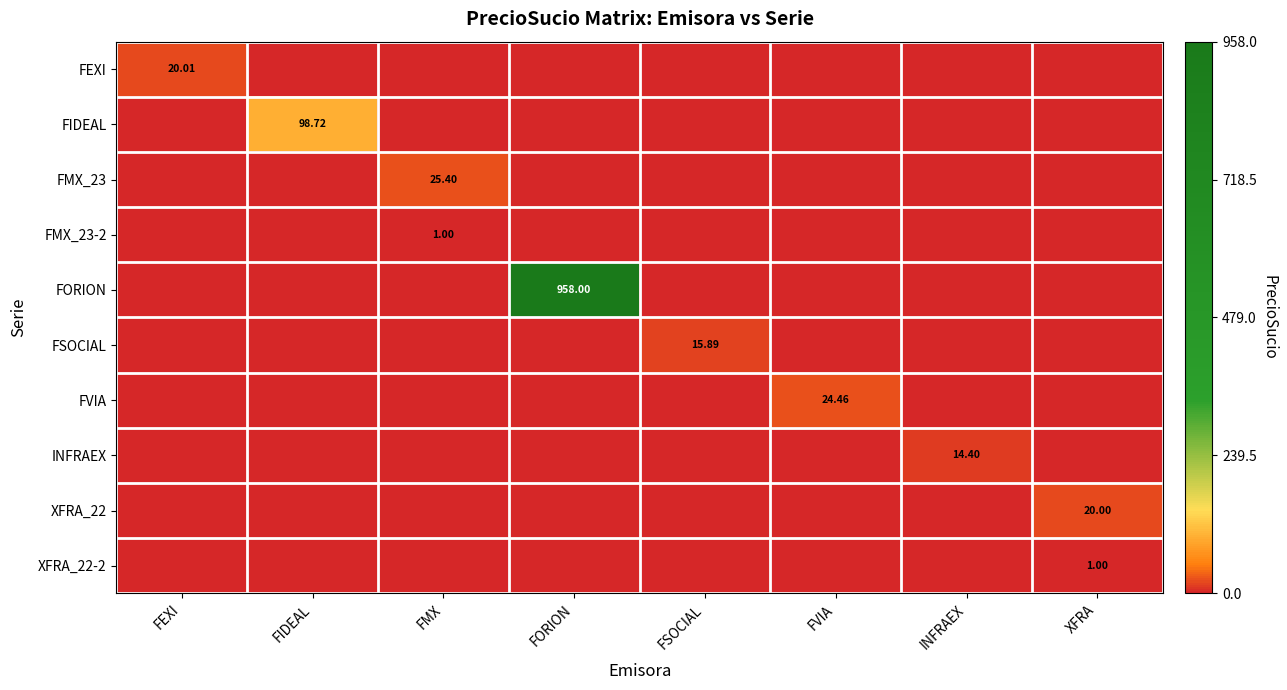

How many values in XFRA_22 are above zero?

1